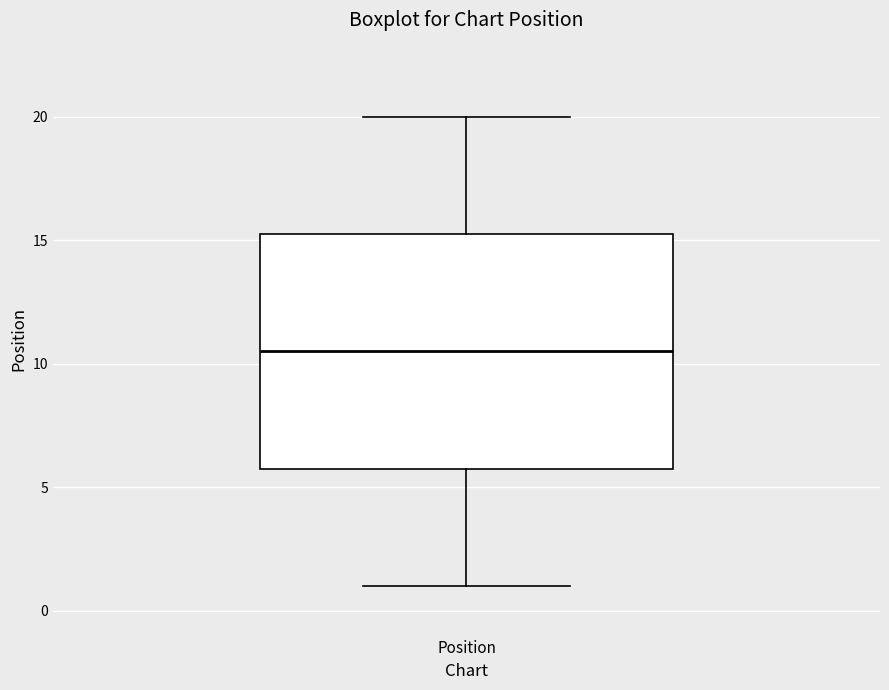

Read this box plot against the y-axis: the position of the median line, the range covered by the box, and the ends of both whiskers. The values are not printed on the chart, so give them approximately, as read against the axis.

median 10.5, box 6.0 to 15.5, whiskers 1.0 to 20.0